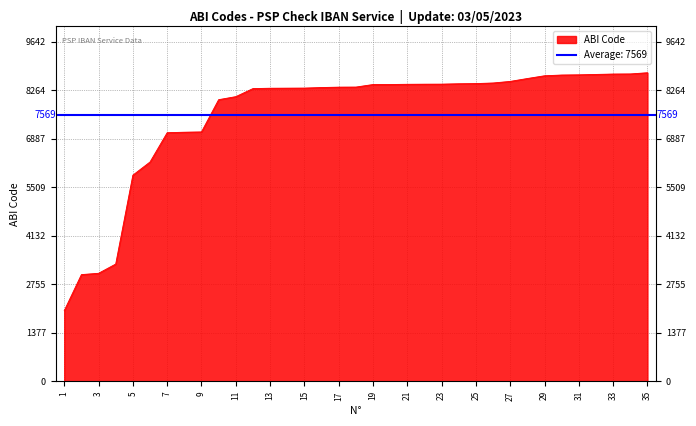

What value does the data have at 33, to the nearest 10?

8730